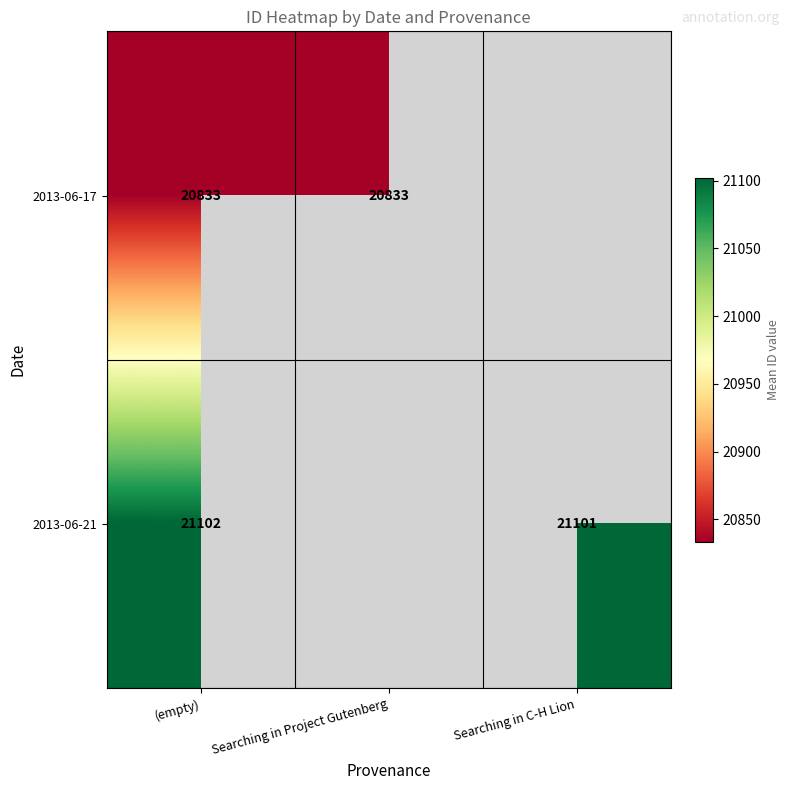

True or false: 2013-06-17 has a value of 35362.8 at Searching in Project Gutenberg.

False